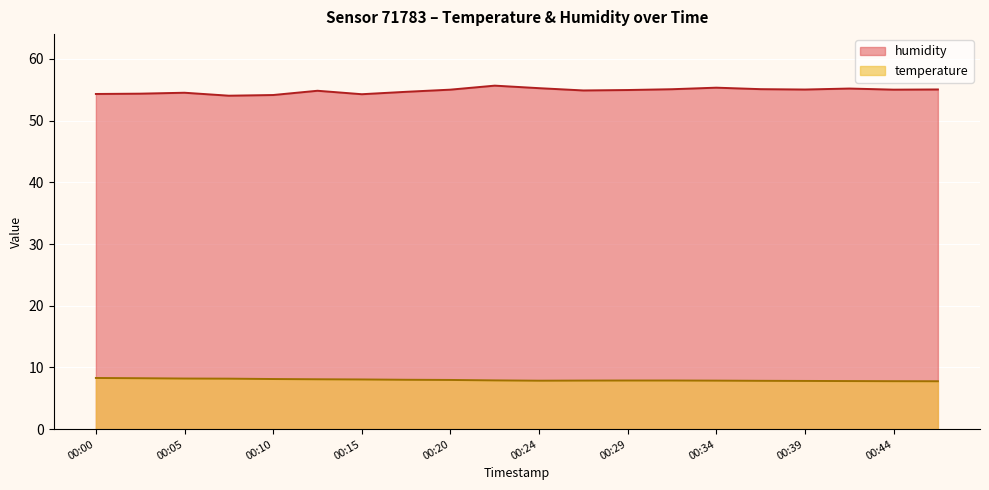

At which category does humidity reach its first local valley?

00:07